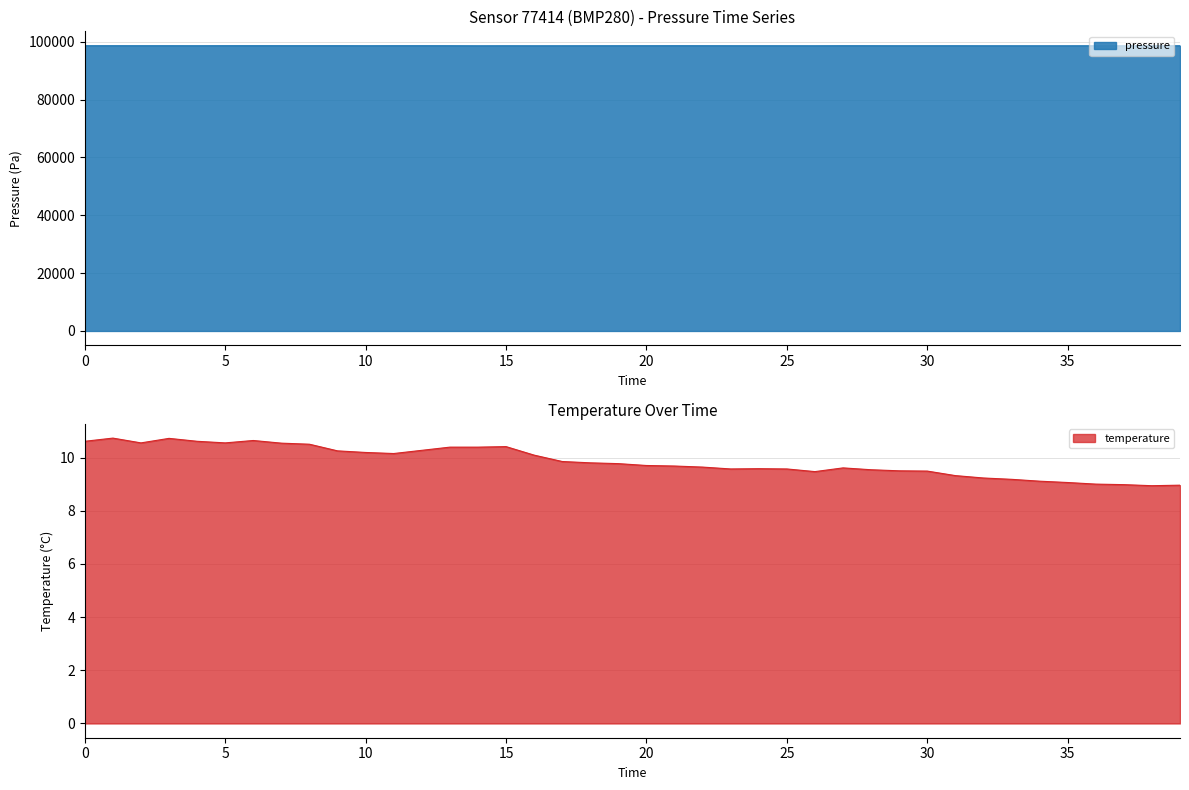

Which series has the largest range (max minus min)?

pressure